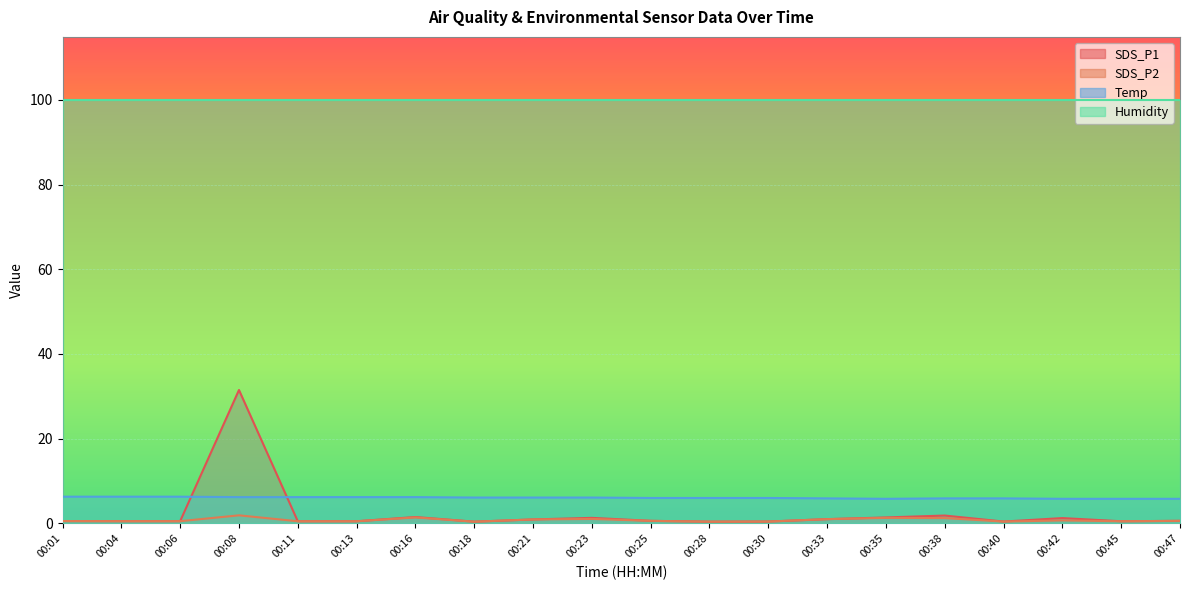

What is the difference between the maximum and minimum values in the SDS_P2 series?

1.5